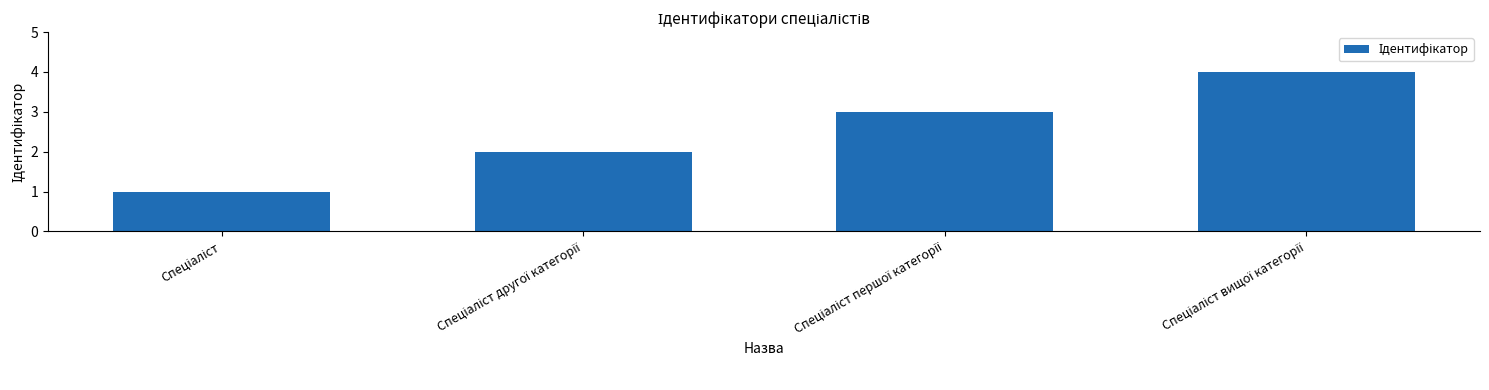

What is the greatest value displayed?

4